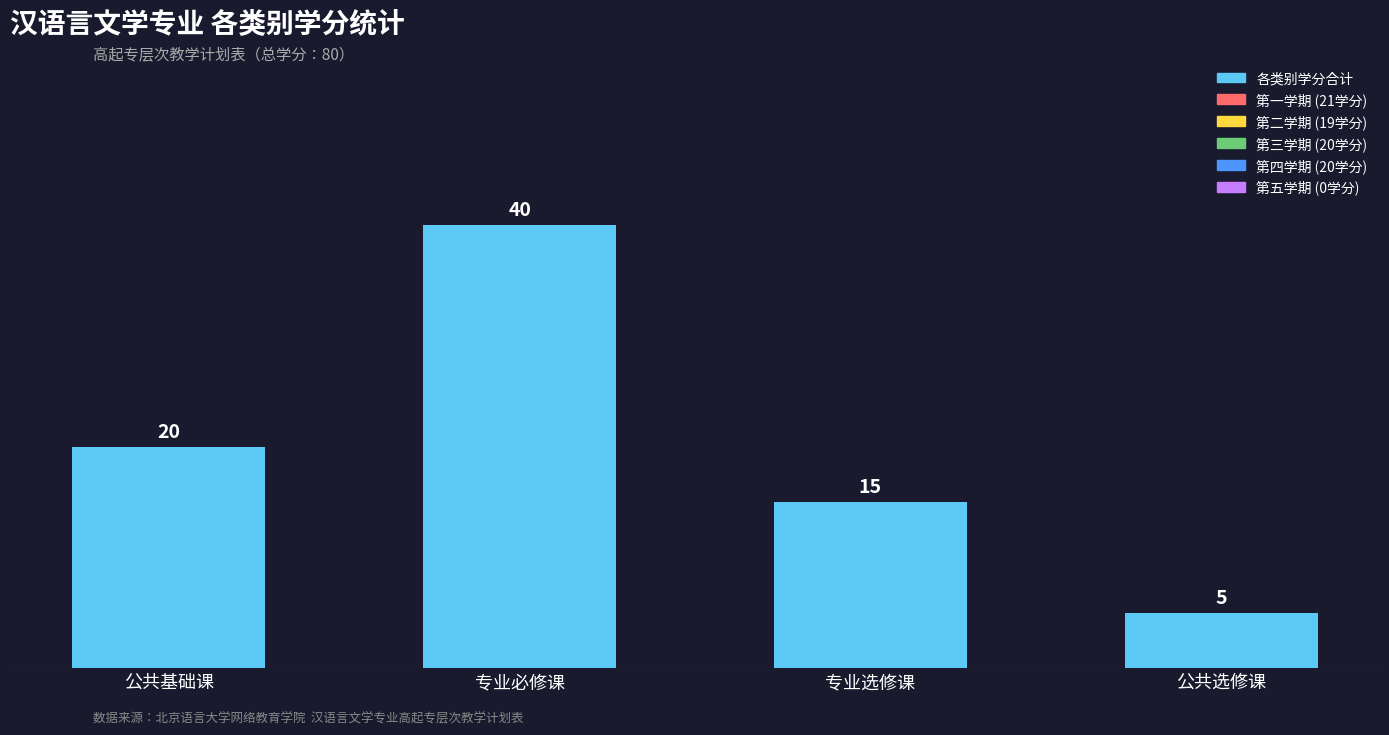

Reading right to left, transcribe all the data shown in this chart.

5	15	40	20